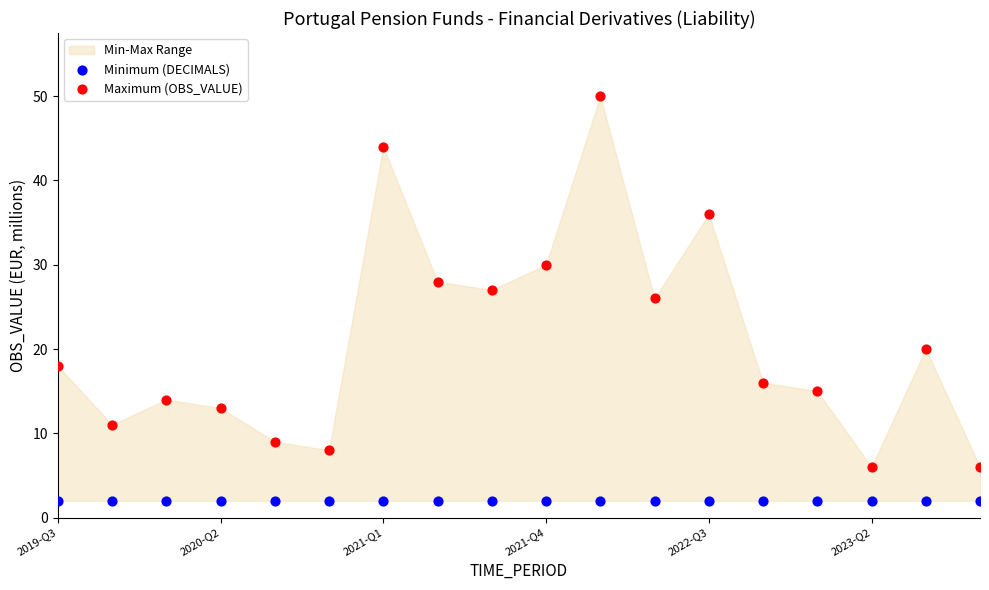

Which series contains the lowest Y value?

Minimum (DECIMALS)